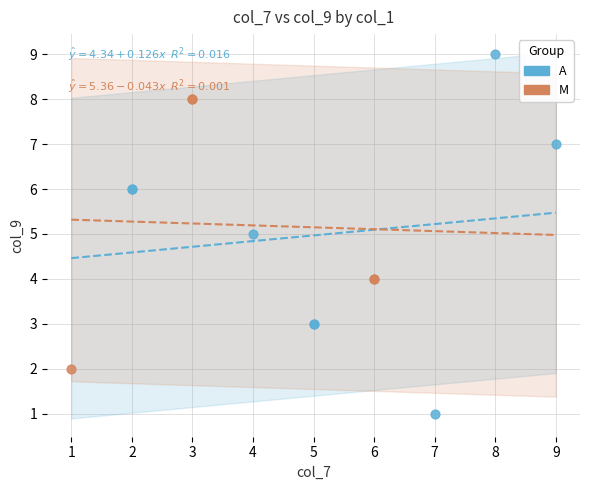

Which series has the largest Y range (max minus min)?

A